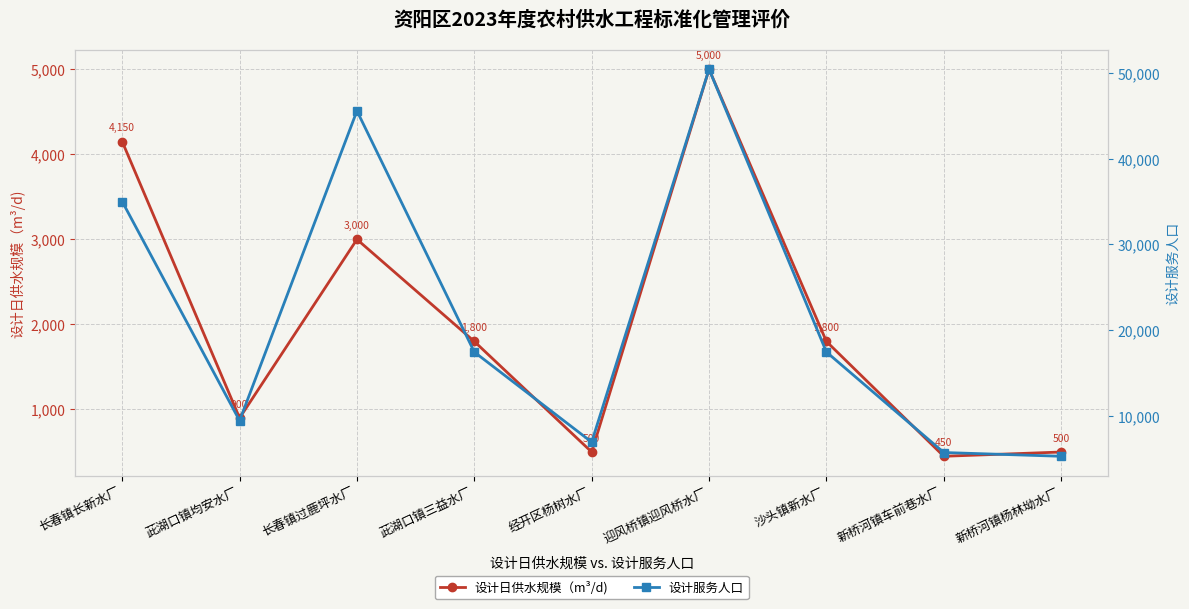

True or false: 设计日供水规模（m³/d) has a value of 500 at 经开区杨树水厂.

True